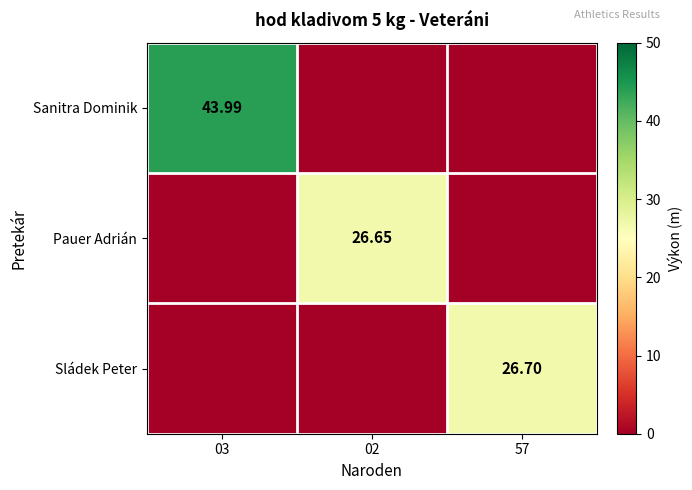

What is the difference between the maximum and minimum values in the Sanitra Dominik series?

44.0